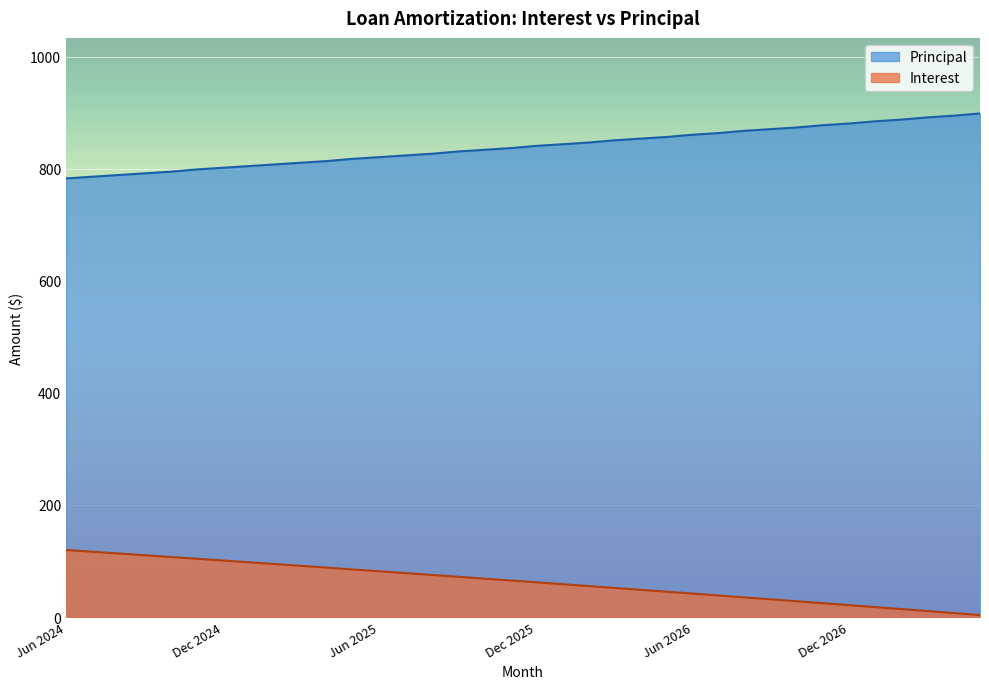

Reading left to right, transcribe all the data shown in this chart.

Interest: Jun 2024=119.7	Jul 2024=116.5	Aug 2024=113.4	Sep 2024=110.3	Oct 2024=107.2	Nov 2024=104.0	Dec 2024=100.9	Jan 2025=97.7	Feb 2025=94.5	Mar 2025=91.3	Apr 2025=88.1	May 2025=84.9	Jun 2025=81.6	Jul 2025=78.4	Aug 2025=75.1	Sep 2025=71.9	Oct 2025=68.6	Nov 2025=65.3	Dec 2025=62.0	Jan 2026=58.6	Feb 2026=55.3	Mar 2026=51.9	Apr 2026=48.6	May 2026=45.2	Jun 2026=41.8	Jul 2026=38.4	Aug 2026=35.0	Sep 2026=31.5	Oct 2026=28.1	Nov 2026=24.6	Dec 2026=21.1	Jan 2027=17.7	Feb 2027=14.2	Mar 2027=10.6	Apr 2027=7.1	May 2027=3.6
Principal: Jun 2024=783.0	Jul 2024=786.0	Aug 2024=789.0	Sep 2024=792.0	Oct 2024=795.0	Nov 2024=799.0	Dec 2024=802.0	Jan 2025=805.0	Feb 2025=808.0	Mar 2025=811.0	Apr 2025=814.0	May 2025=818.0	Jun 2025=821.0	Jul 2025=824.0	Aug 2025=827.0	Sep 2025=831.0	Oct 2025=834.0	Nov 2025=837.0	Dec 2025=841.0	Jan 2026=844.0	Feb 2026=847.0	Mar 2026=851.0	Apr 2026=854.0	May 2026=857.0	Jun 2026=861.0	Jul 2026=864.0	Aug 2026=868.0	Sep 2026=871.0	Oct 2026=874.0	Nov 2026=878.0	Dec 2026=881.0	Jan 2027=885.0	Feb 2027=888.0	Mar 2027=892.0	Apr 2027=895.0	May 2027=899.0